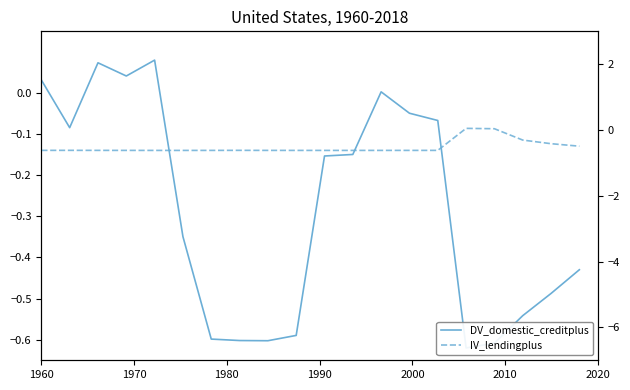

List the series in order of their overall mean, highest first.

DV_domestic_creditplus, IV_lendingplus